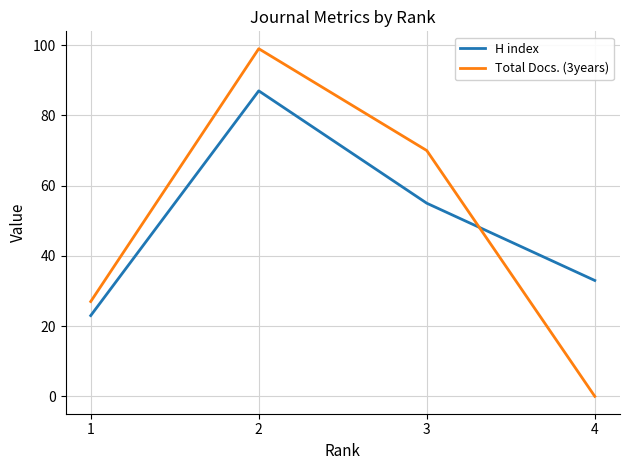

What is the total value across all series at 4?

33